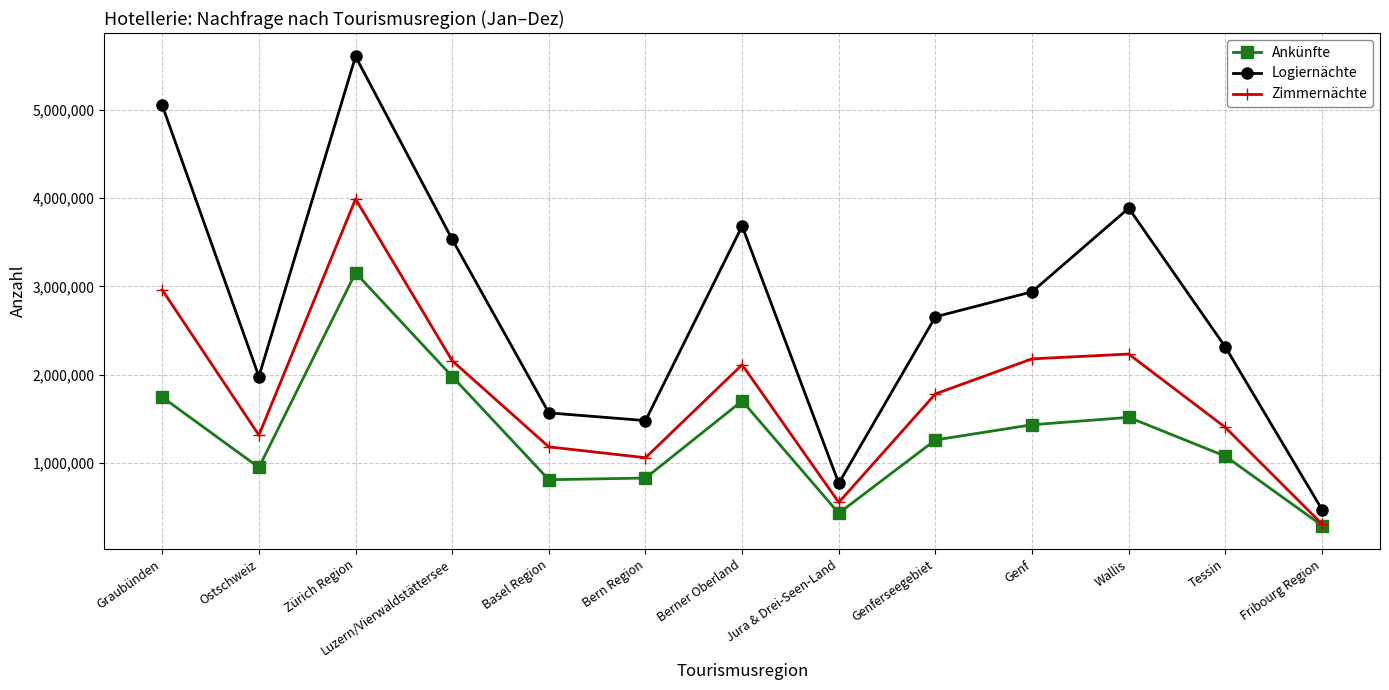

What is the minimum value shown in the chart?

289205